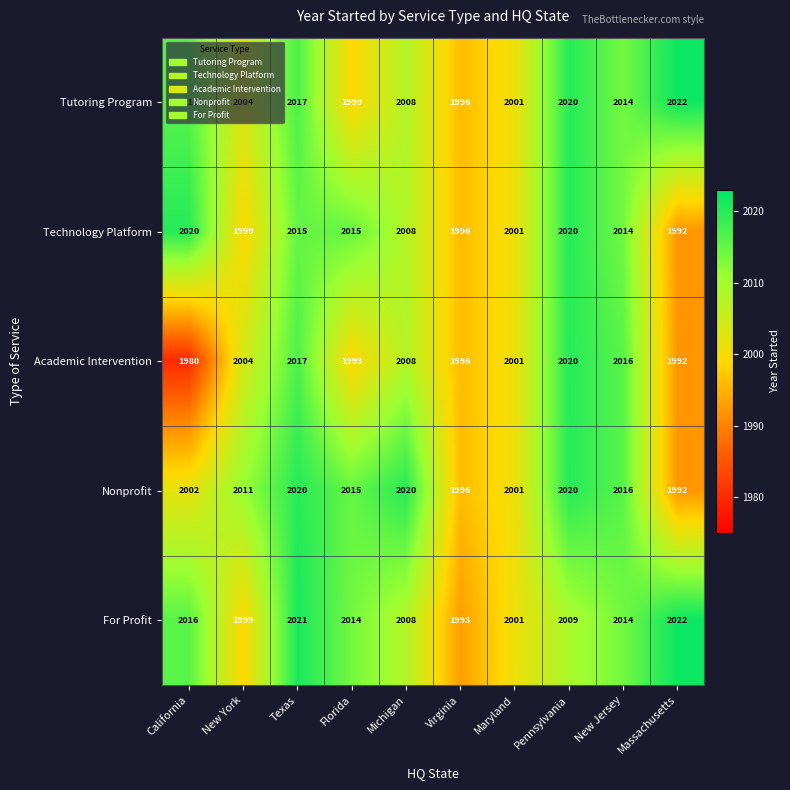

Which series has the widest spread of values?

Academic Intervention